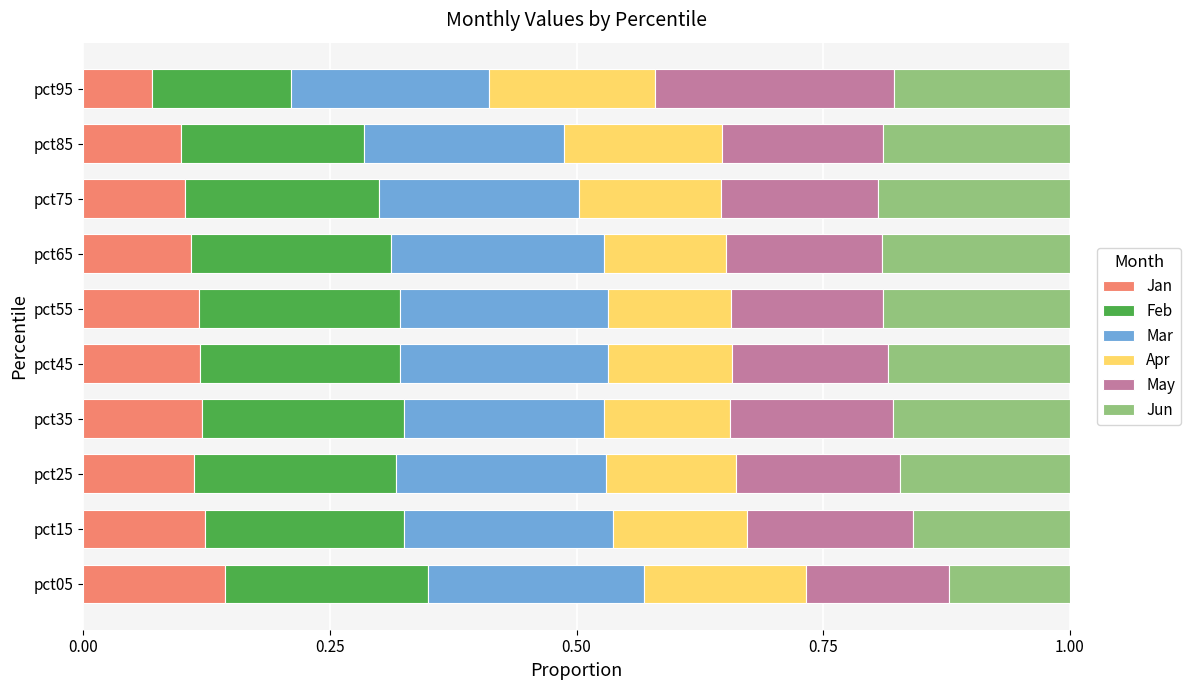

What is the total value across all series at pct55?

1.0